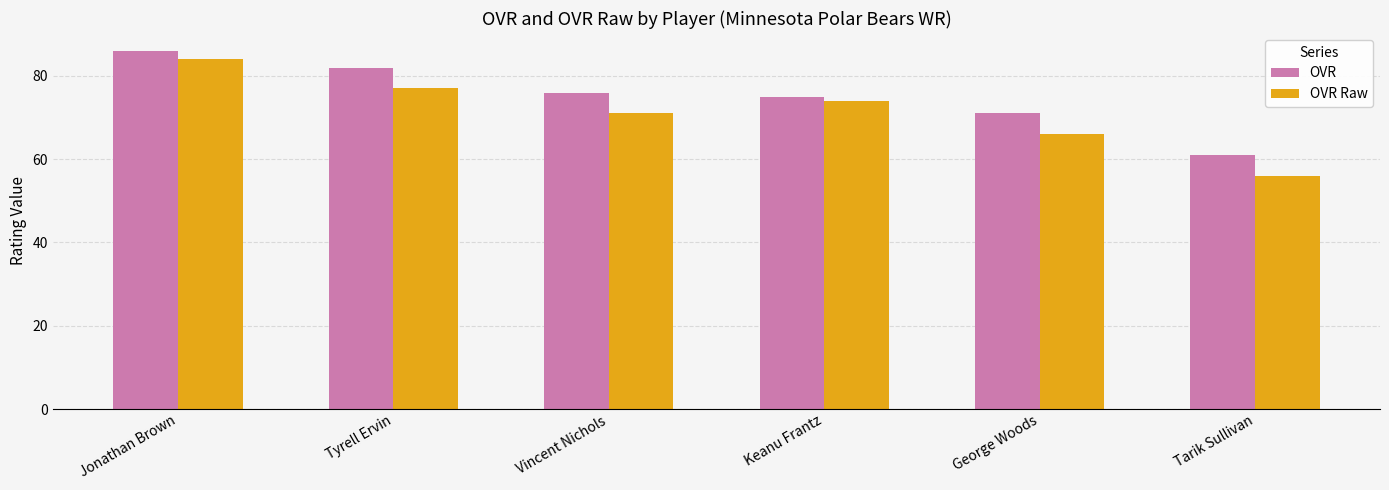

Which series has the largest range (max minus min)?

OVR Raw